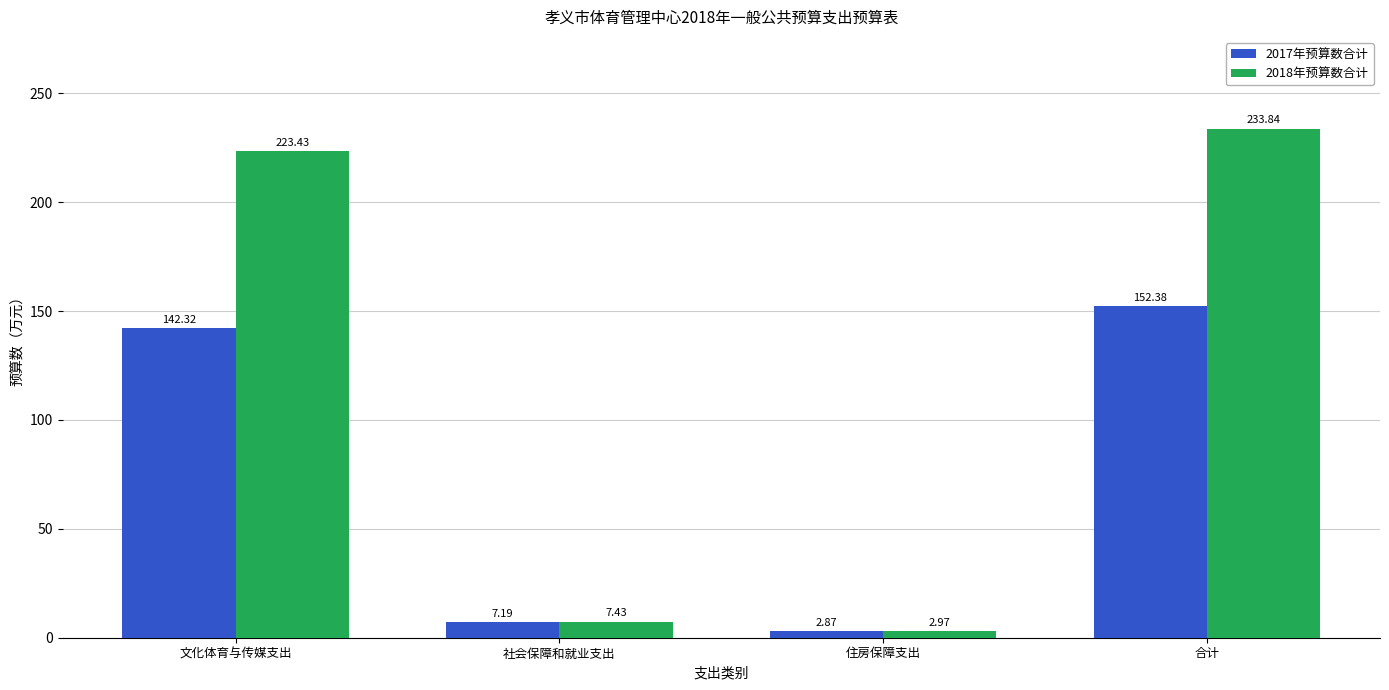

List the series in order of their peak value, lowest first.

2017年预算数合计, 2018年预算数合计